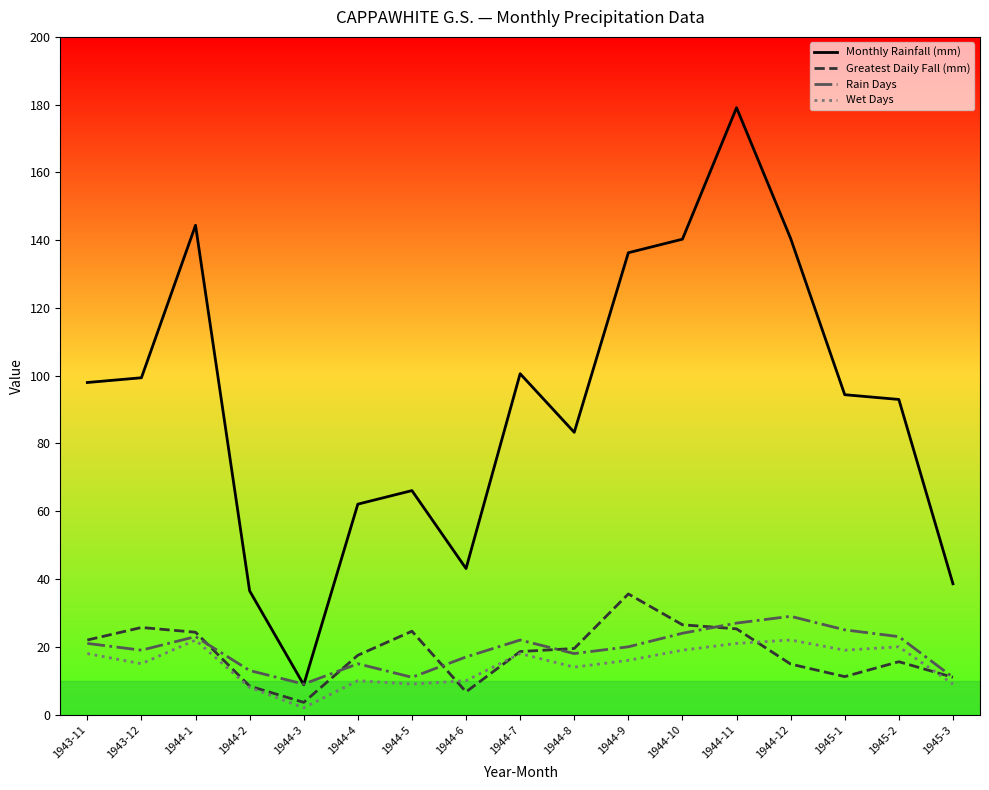

What is the spread (max minus min) of values at 1944-7?

82.6